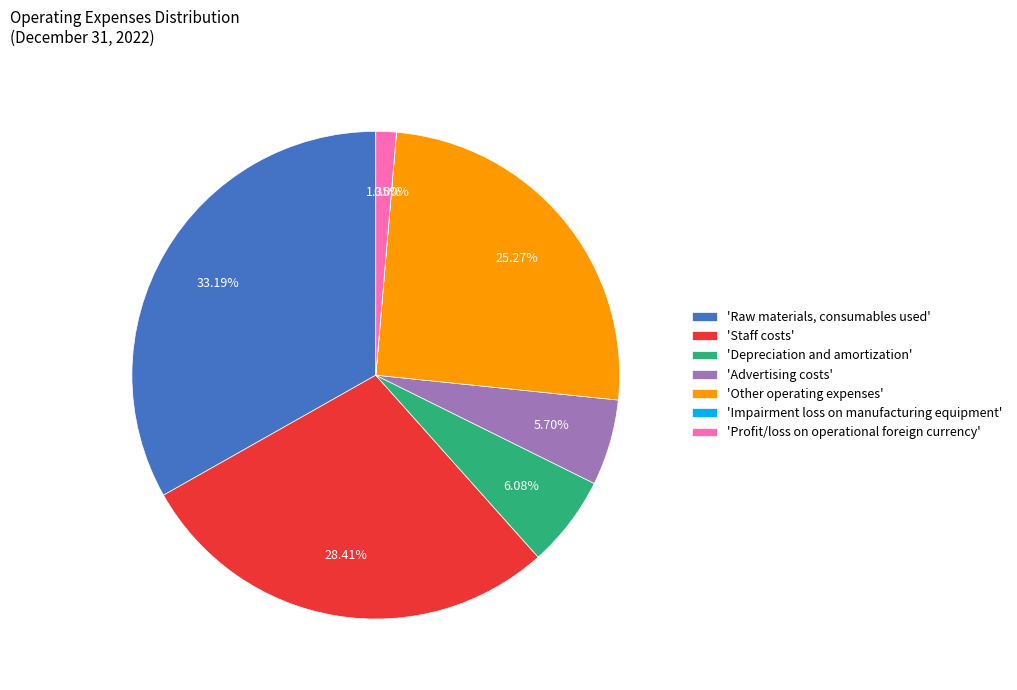

Does 'Profit/loss on operational foreign currency' represent more than half of the total?

No